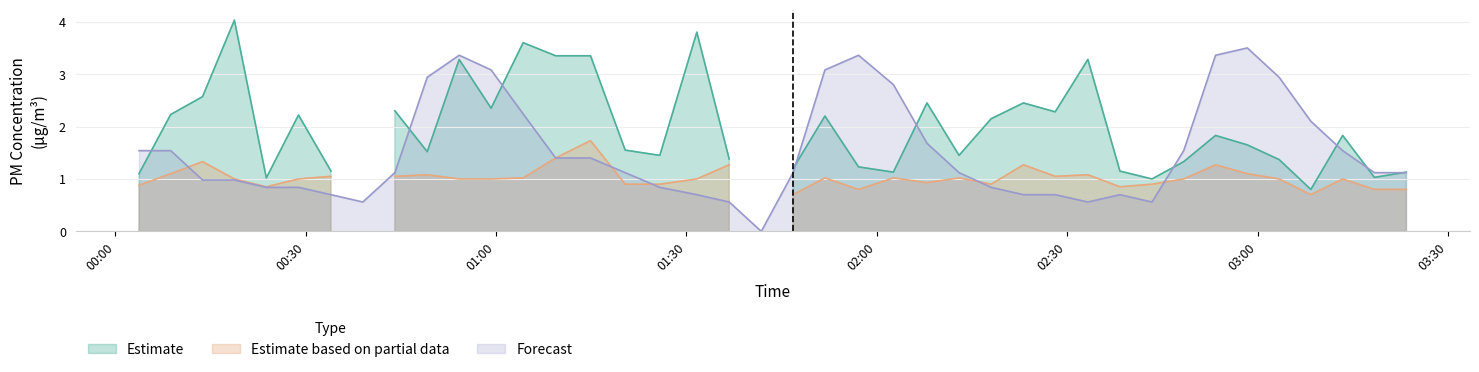

What is the maximum value for Forecast?

3.5